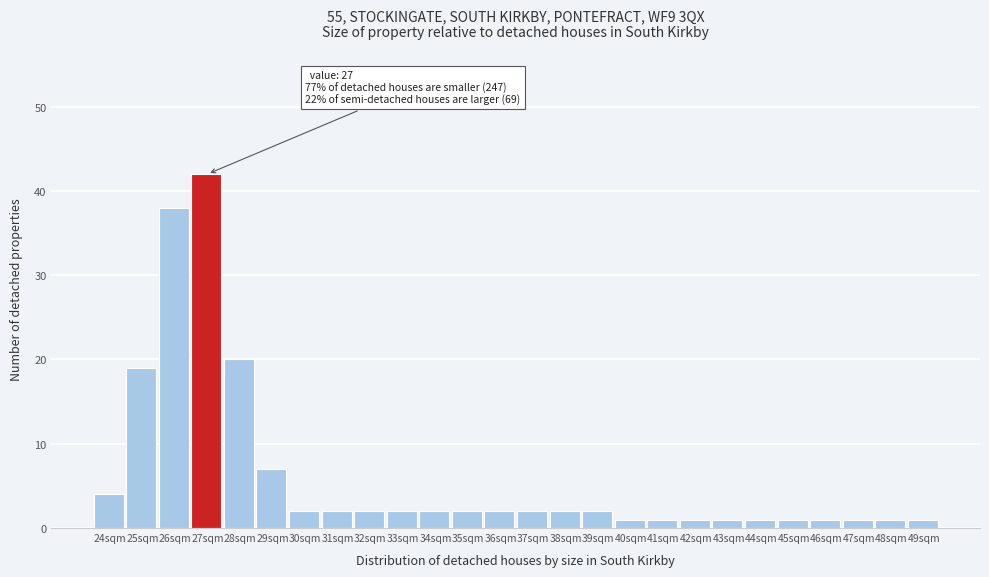

Reading left to right, list all the values displayed in this chart.

4	19	38	42	20	7	2	2	2	2	2	2	2	2	2	2	1	1	1	1	1	1	1	1	1	1